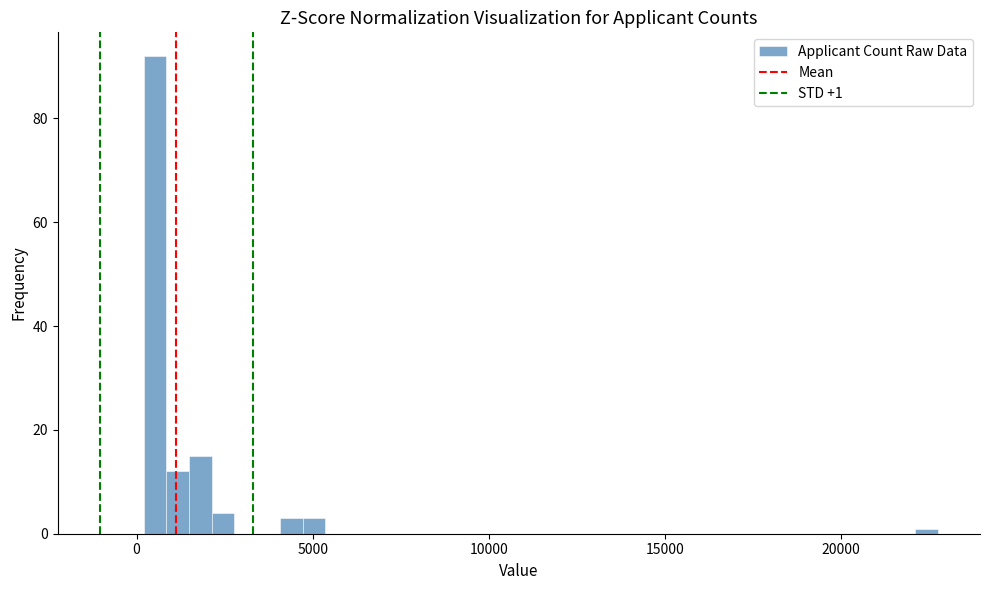

Read against the x-axis, roughly where is the centre of the tallest bar?

500